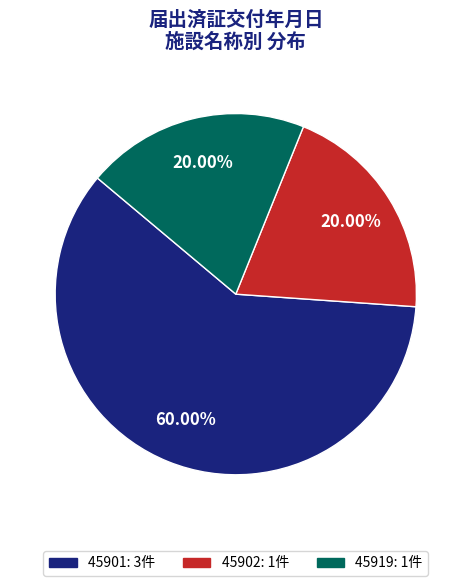

Which slice is the largest?

45901: 3件